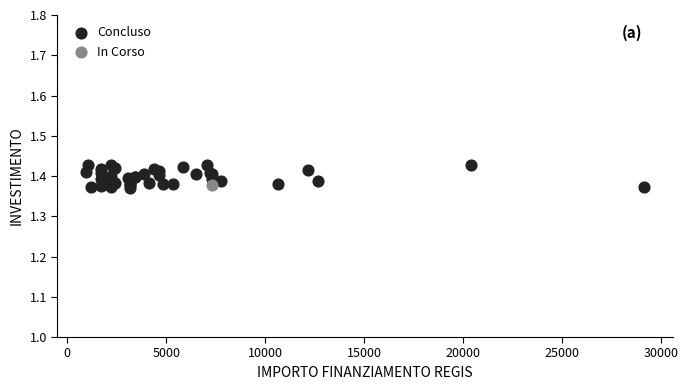

What are all the series names shown in the legend?

Concluso, In Corso